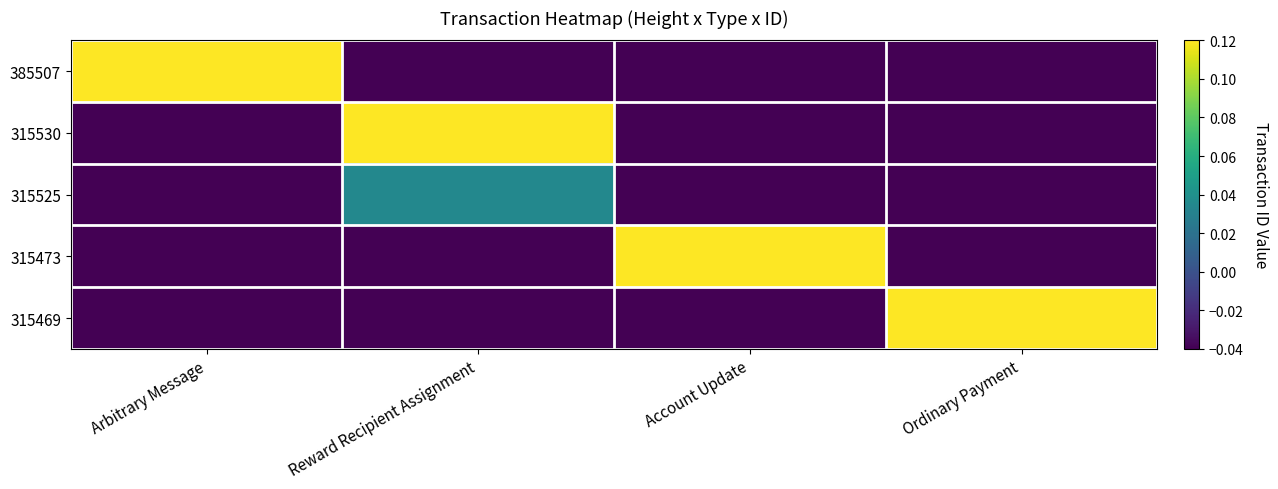

Reading right to left, list all the values displayed in this chart.

385507: Ordinary Payment=-0.0	Account Update=-0.0	Reward Recipient Assignment=-0.0	Arbitrary Message=0.1
315530: Ordinary Payment=-0.0	Account Update=-0.0	Reward Recipient Assignment=0.1	Arbitrary Message=-0.0
315525: Ordinary Payment=-0.0	Account Update=-0.0	Reward Recipient Assignment=0.0	Arbitrary Message=-0.0
315473: Ordinary Payment=-0.0	Account Update=0.1	Reward Recipient Assignment=-0.0	Arbitrary Message=-0.0
315469: Ordinary Payment=0.1	Account Update=-0.0	Reward Recipient Assignment=-0.0	Arbitrary Message=-0.0